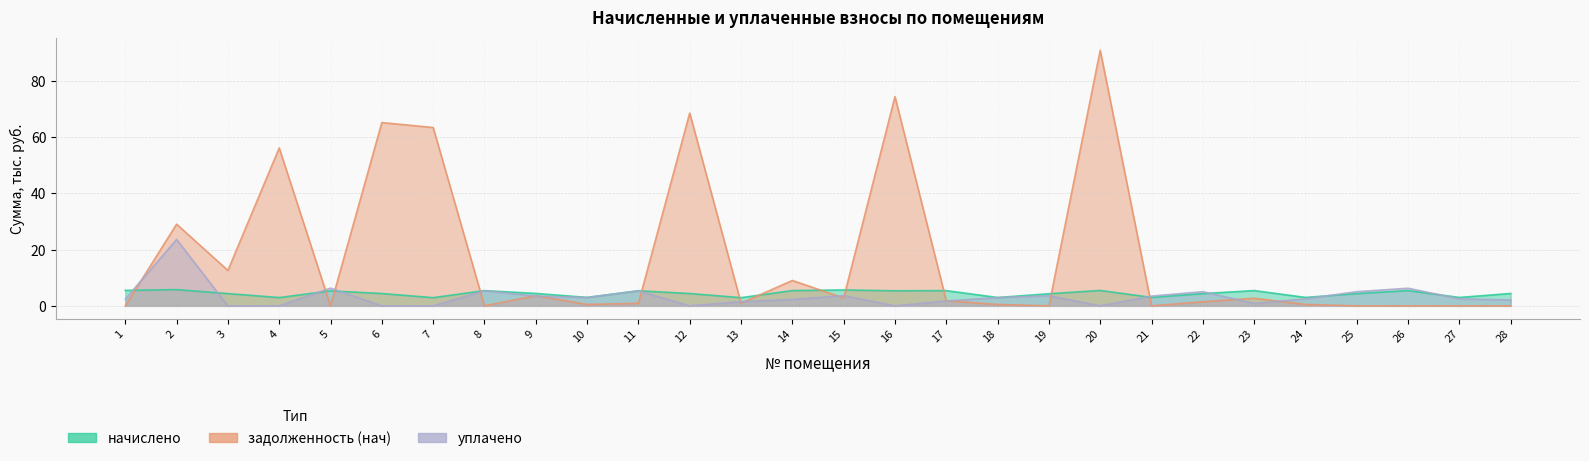

How many values in the задолженность (нач) series are below 1?

14